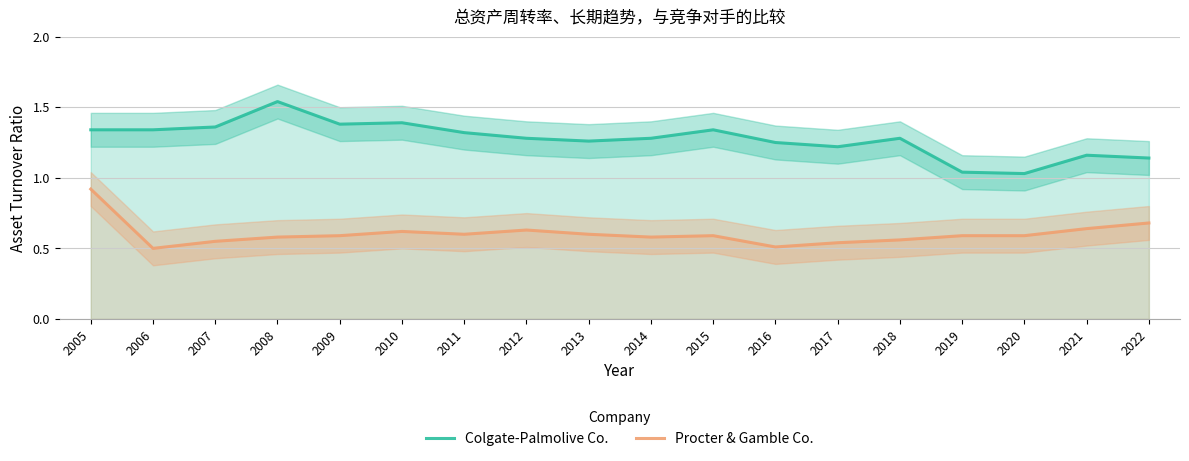

What is the spread (max minus min) of values at 2022?

0.5